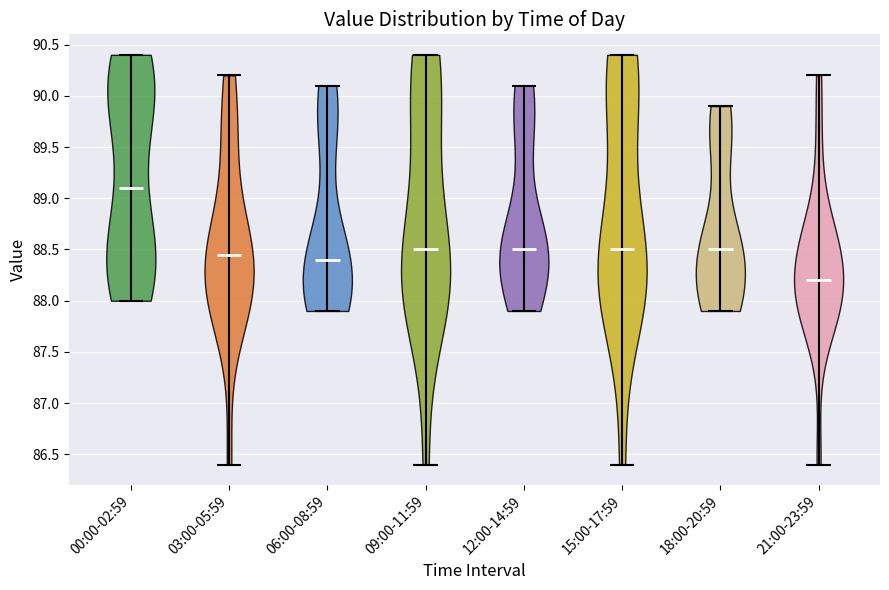

Reading left to right, read every violin against the y-axis: where its median line is, and the lowest and highest points it reaches. The values are not printed on the chart, so give them approximately, as read against the axis.

00:00-02:59: median line 89.10, lowest point 88.00, highest point 90.40
03:00-05:59: median line 88.45, lowest point 86.40, highest point 90.20
06:00-08:59: median line 88.40, lowest point 87.90, highest point 90.10
09:00-11:59: median line 88.50, lowest point 86.40, highest point 90.40
12:00-14:59: median line 88.50, lowest point 87.90, highest point 90.10
15:00-17:59: median line 88.50, lowest point 86.40, highest point 90.40
18:00-20:59: median line 88.50, lowest point 87.90, highest point 89.90
21:00-23:59: median line 88.20, lowest point 86.40, highest point 90.20